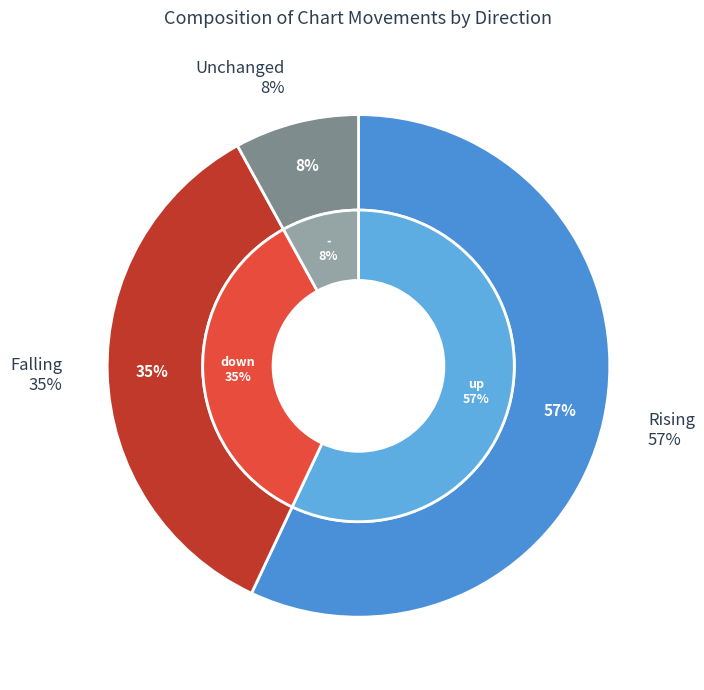

How many segments does this pie chart have?

3